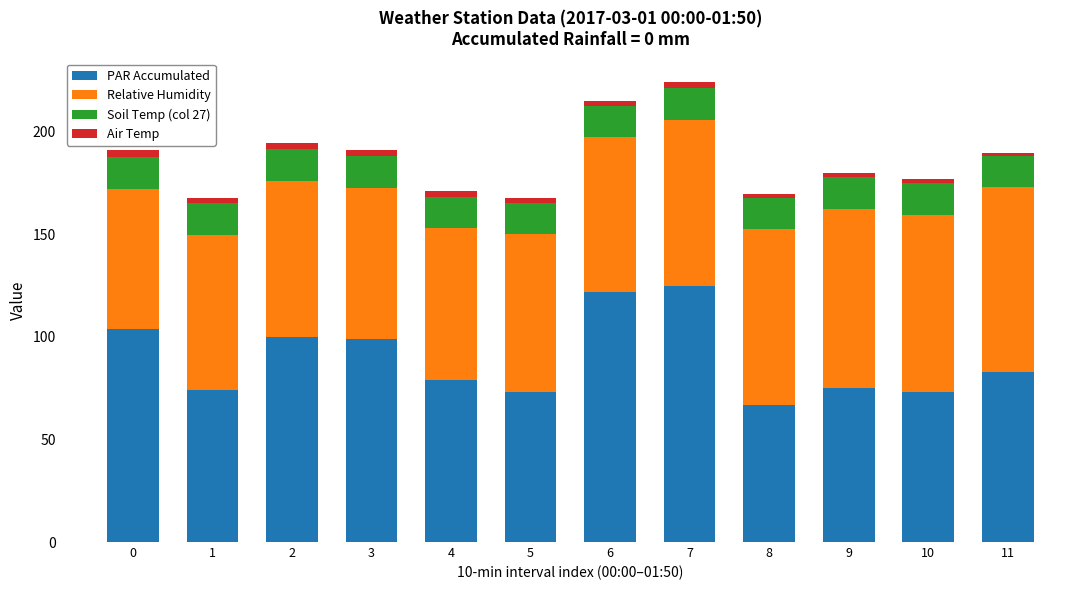

Does the chart contain any negative values?

No